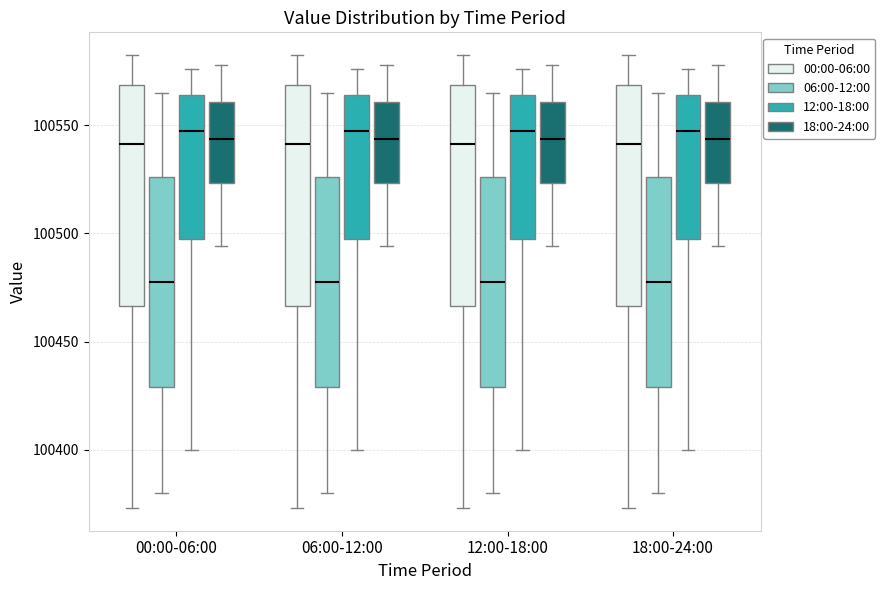

Reading left to right, read every box against the y-axis: the position of its median line, the range the box covers, and the ends of its whiskers. The values are not printed on the chart, so give them approximately, as read against the axis.

00:00-06:00 (00:00-06:00): median 100540, box 100465 to 100570, whiskers 100375 to 100580
00:00-06:00 (06:00-12:00): median 100480, box 100430 to 100525, whiskers 100380 to 100565
00:00-06:00 (12:00-18:00): median 100550, box 100500 to 100565, whiskers 100400 to 100575
00:00-06:00 (18:00-24:00): median 100545, box 100525 to 100560, whiskers 100495 to 100580
06:00-12:00 (00:00-06:00): median 100540, box 100465 to 100570, whiskers 100375 to 100580
06:00-12:00 (06:00-12:00): median 100480, box 100430 to 100525, whiskers 100380 to 100565
06:00-12:00 (12:00-18:00): median 100550, box 100500 to 100565, whiskers 100400 to 100575
06:00-12:00 (18:00-24:00): median 100545, box 100525 to 100560, whiskers 100495 to 100580
12:00-18:00 (00:00-06:00): median 100540, box 100465 to 100570, whiskers 100375 to 100580
12:00-18:00 (06:00-12:00): median 100480, box 100430 to 100525, whiskers 100380 to 100565
12:00-18:00 (12:00-18:00): median 100550, box 100500 to 100565, whiskers 100400 to 100575
12:00-18:00 (18:00-24:00): median 100545, box 100525 to 100560, whiskers 100495 to 100580
18:00-24:00 (00:00-06:00): median 100540, box 100465 to 100570, whiskers 100375 to 100580
18:00-24:00 (06:00-12:00): median 100480, box 100430 to 100525, whiskers 100380 to 100565
18:00-24:00 (12:00-18:00): median 100550, box 100500 to 100565, whiskers 100400 to 100575
18:00-24:00 (18:00-24:00): median 100545, box 100525 to 100560, whiskers 100495 to 100580